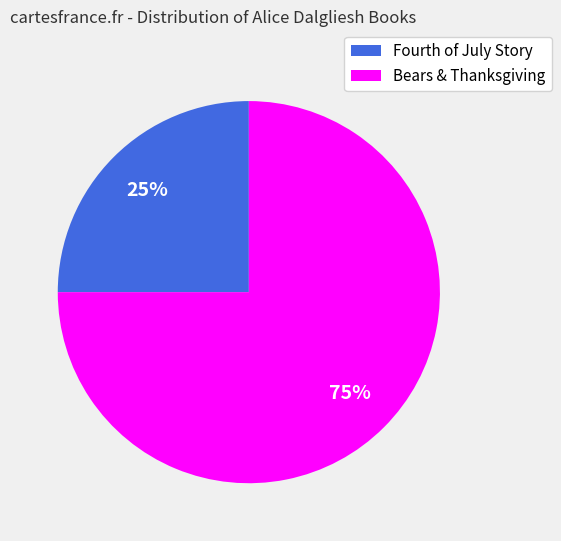

To the nearest percent, what is the difference between the largest and smallest slice percentages?

50%